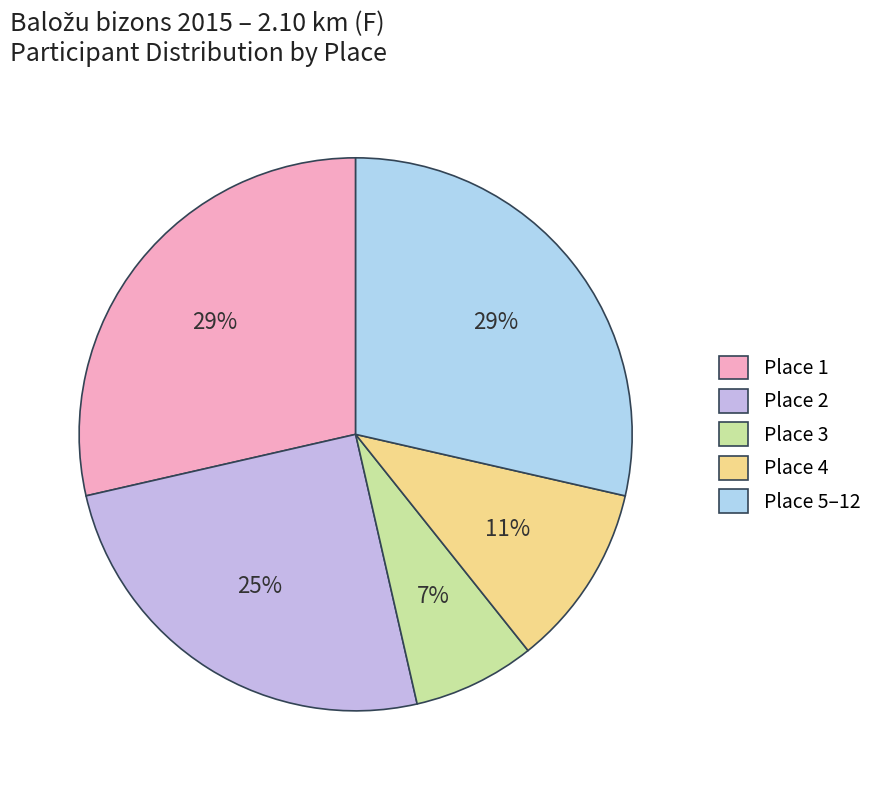

Is there any slice that represents more than half of the pie?

No